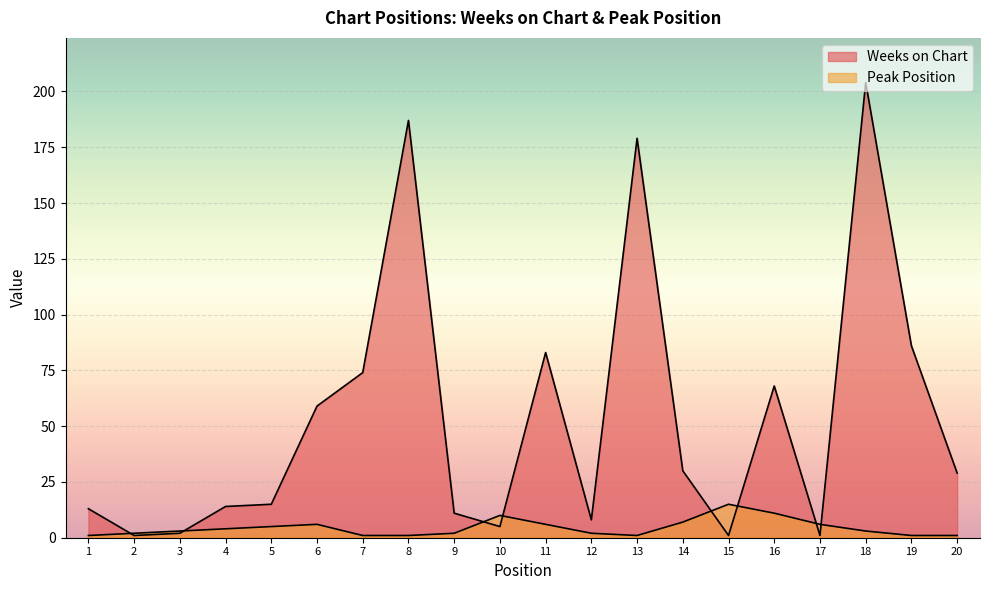

What value does the Weeks on Chart series have at 7?

74